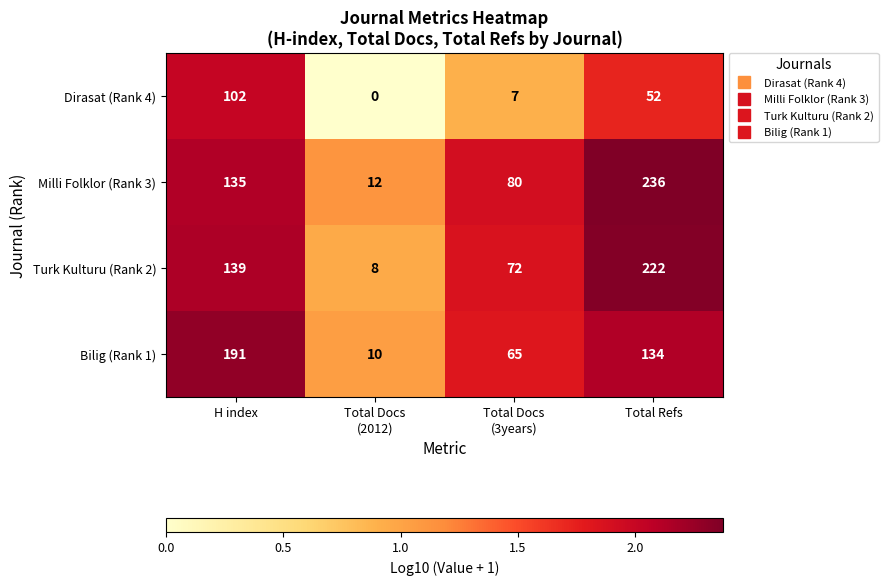

Count the Turk Kulturu (Rank 2) values in the range 72 to 222.

3